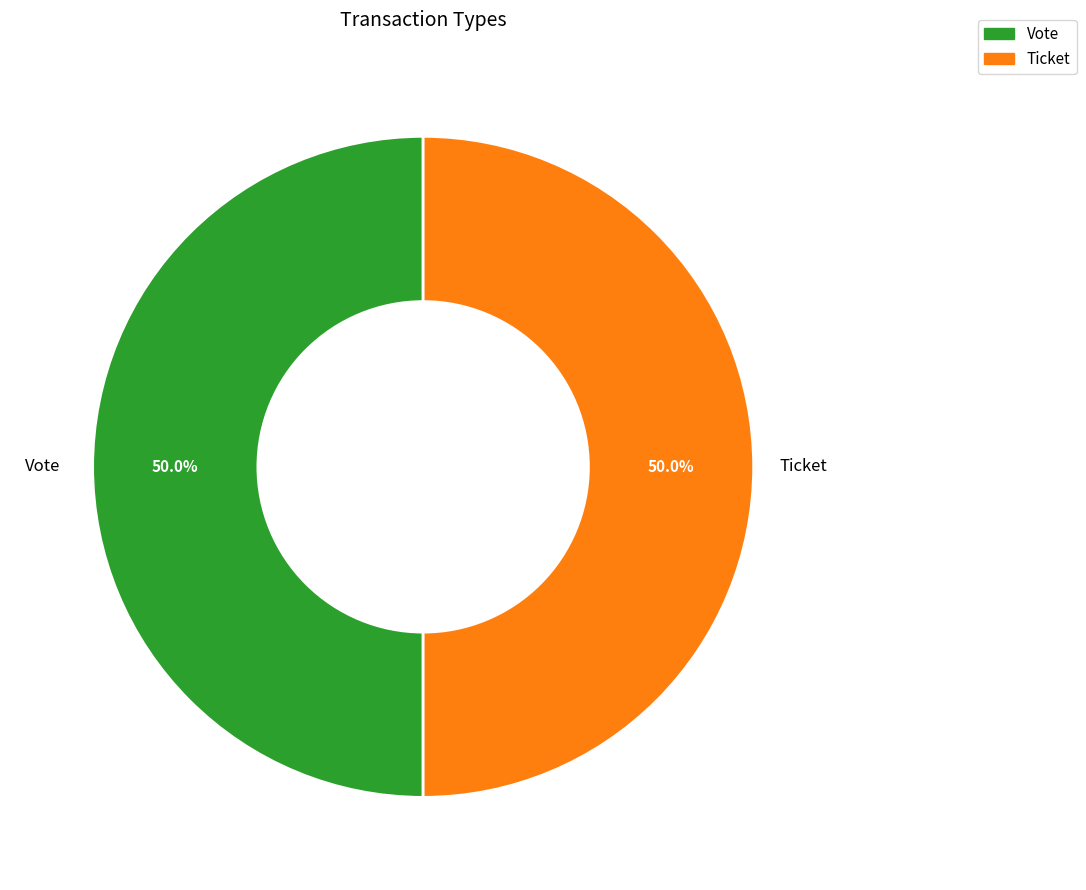

How many slices are in this pie chart?

2